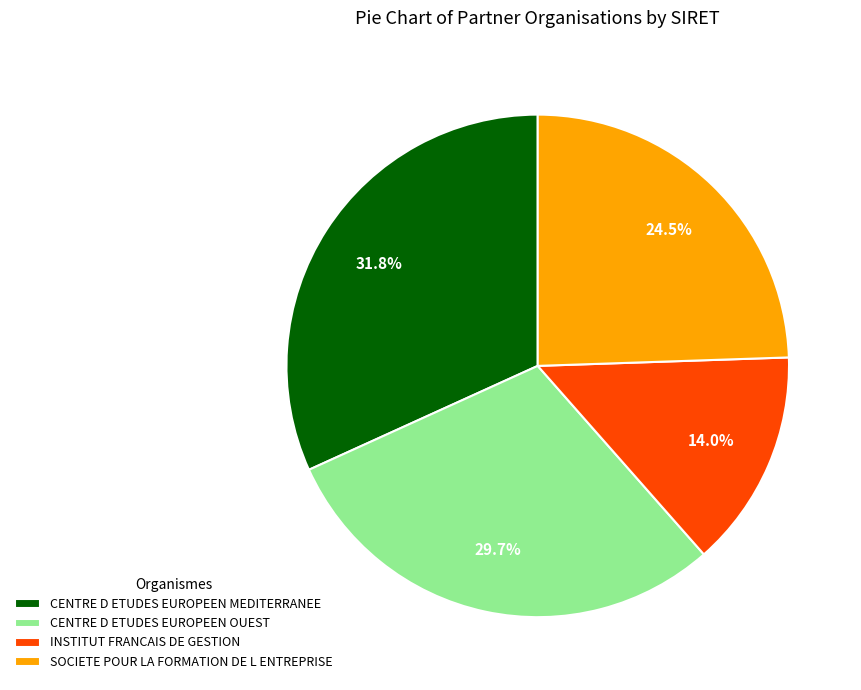

Rank the categories by value from lowest to highest.

INSTITUT FRANCAIS DE GESTION, SOCIETE POUR LA FORMATION DE L ENTREPRISE, CENTRE D ETUDES EUROPEEN OUEST, CENTRE D ETUDES EUROPEEN MEDITERRANEE